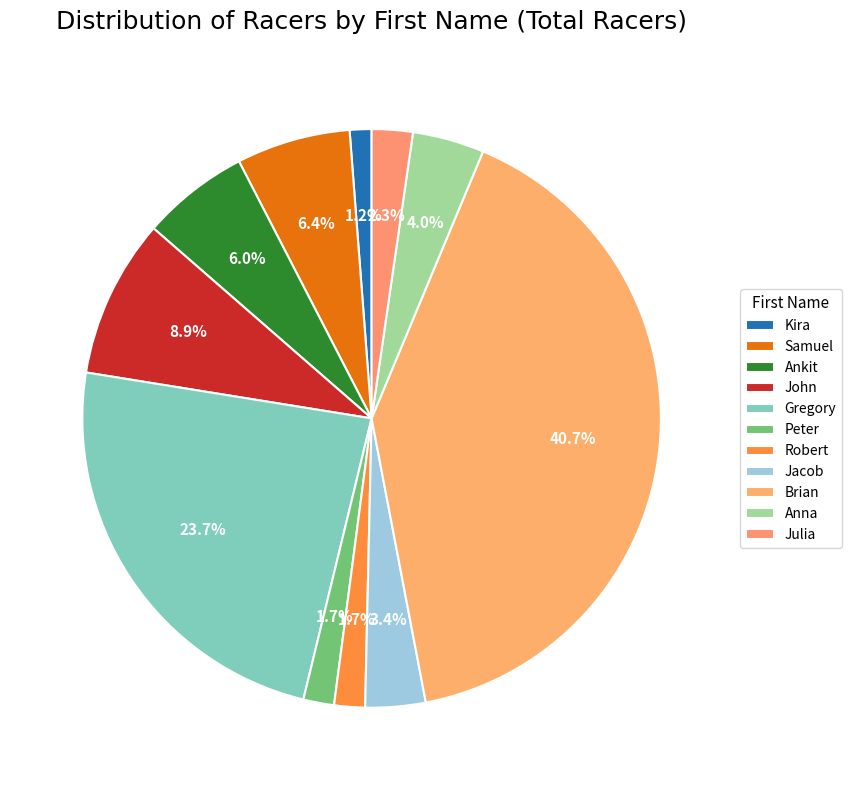

Is there any slice that represents more than half of the pie?

No